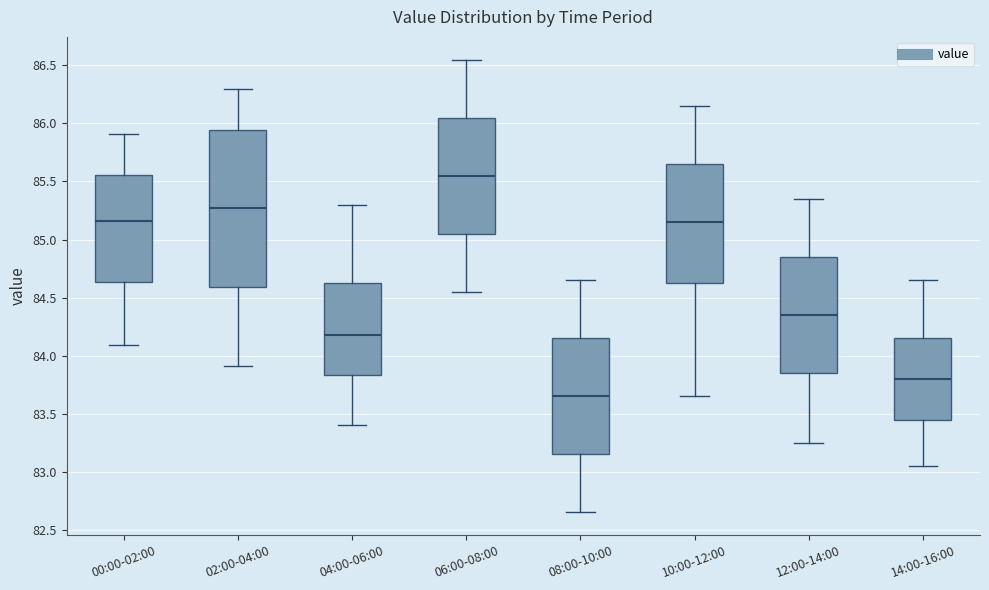

Where is the lower edge of the box for 08:00-10:00 on the y-axis? The values are not printed on the chart, so give them approximately, as read against the axis.

83.15